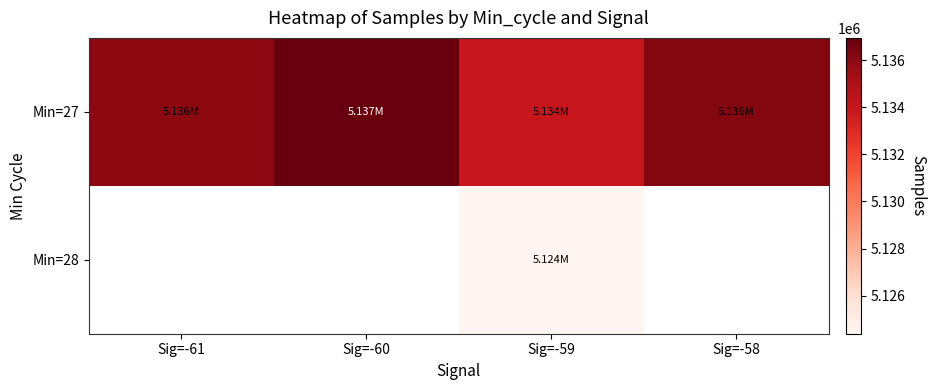

What is the difference between the Min=27 values at Sig=-61 and Sig=-58?

220.0